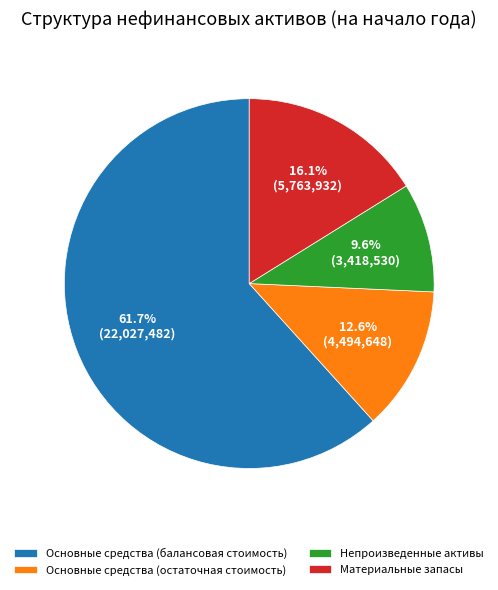

Rank the categories by value from highest to lowest.

Основные средства (балансовая стоимость), Материальные запасы, Основные средства (остаточная стоимость), Непроизведенные активы